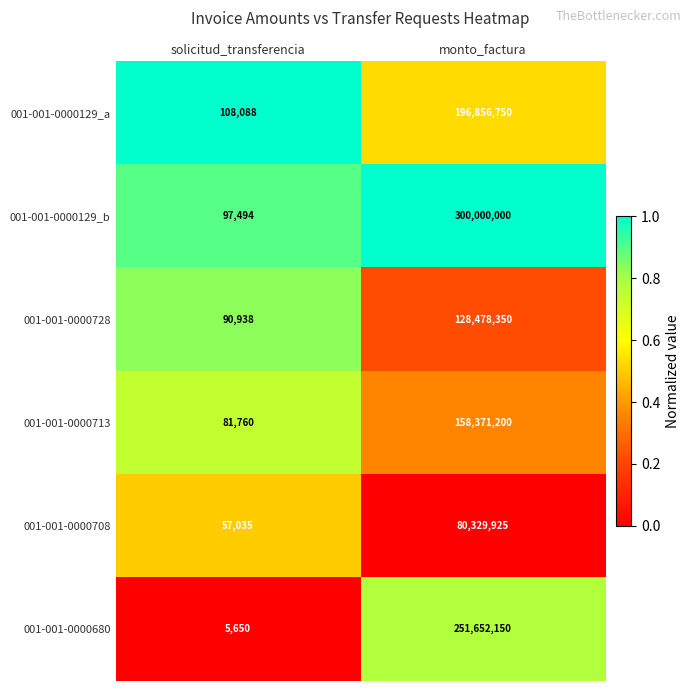

Which category has the lowest value across all series?

solicitud_transferencia